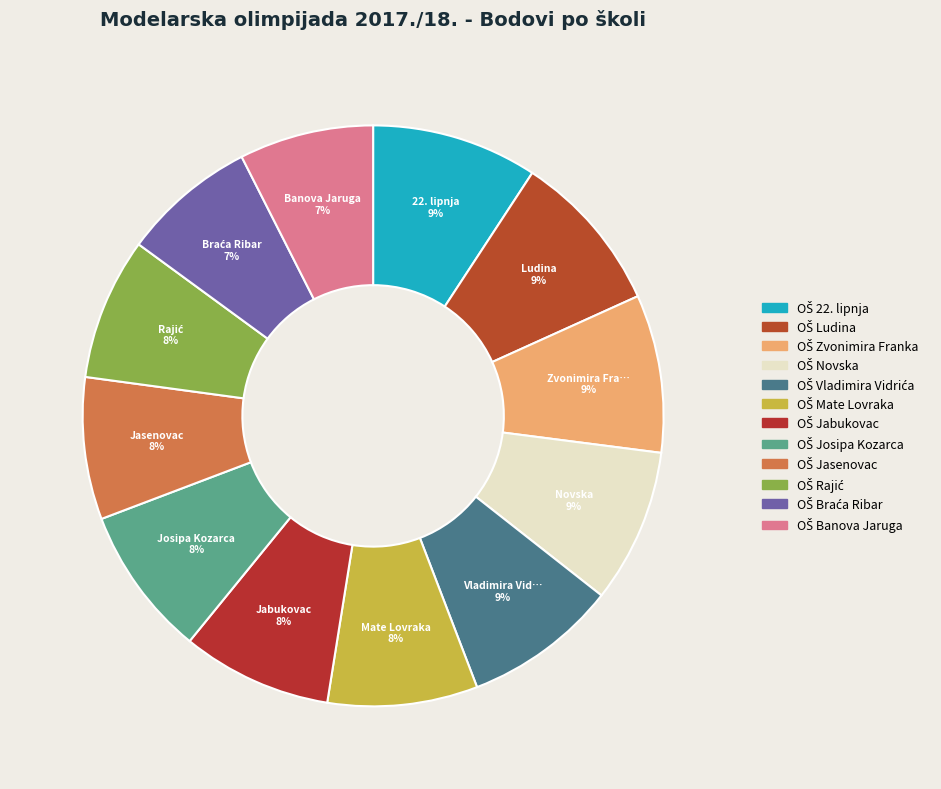

Count the number of slices in the pie.

12